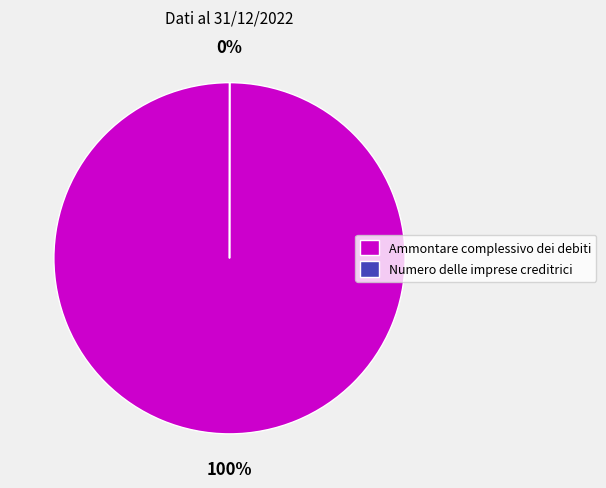

True or false: Ammontare complessivo dei debiti accounts for 100% of the total.

True